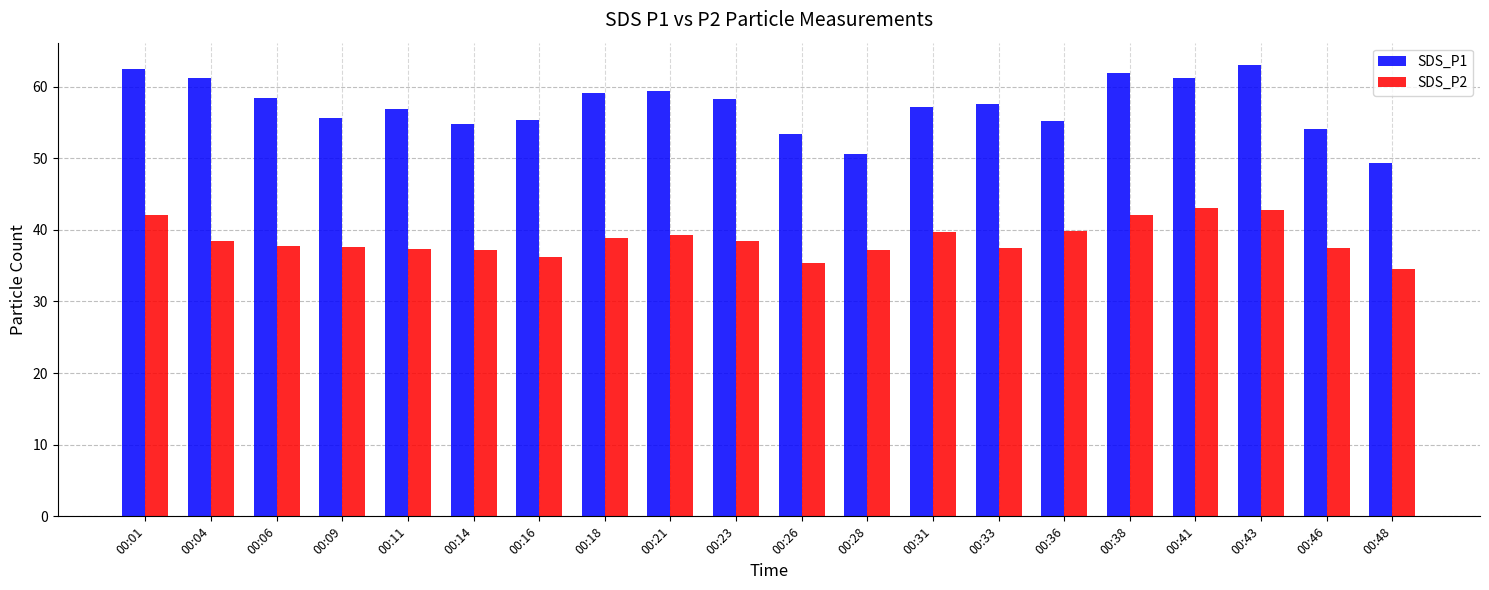

Which series has the widest spread of values?

SDS_P1